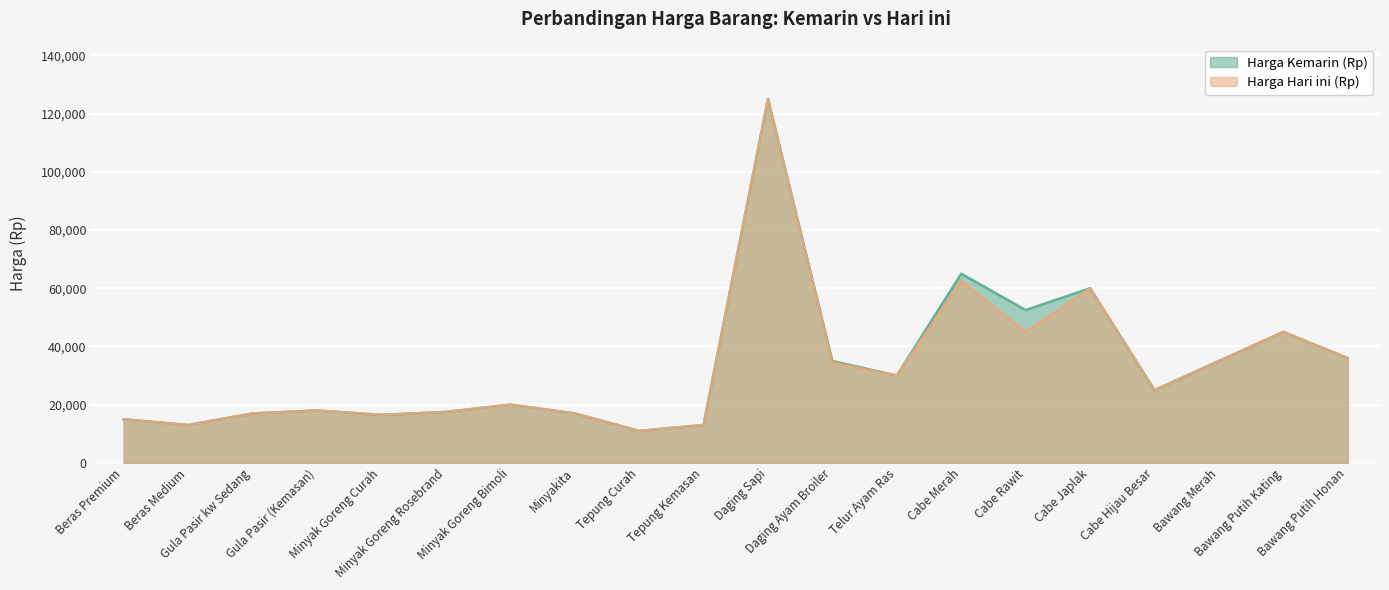

True or false: Harga Kemarin (Rp) has more than 2 interior local peaks.

True